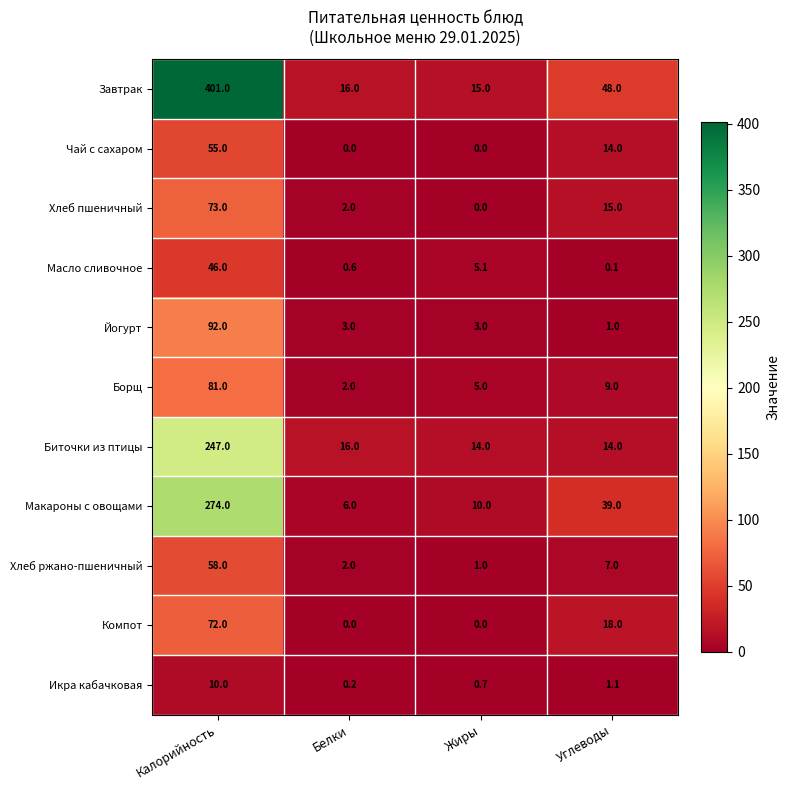

List the series in order of their peak value, highest first.

Завтрак, Макароны с овощами, Биточки из птицы, Йогурт, Борщ, Хлеб пшеничный, Компот, Хлеб ржано-пшеничный, Чай с сахаром, Масло сливочное, Икра кабачковая